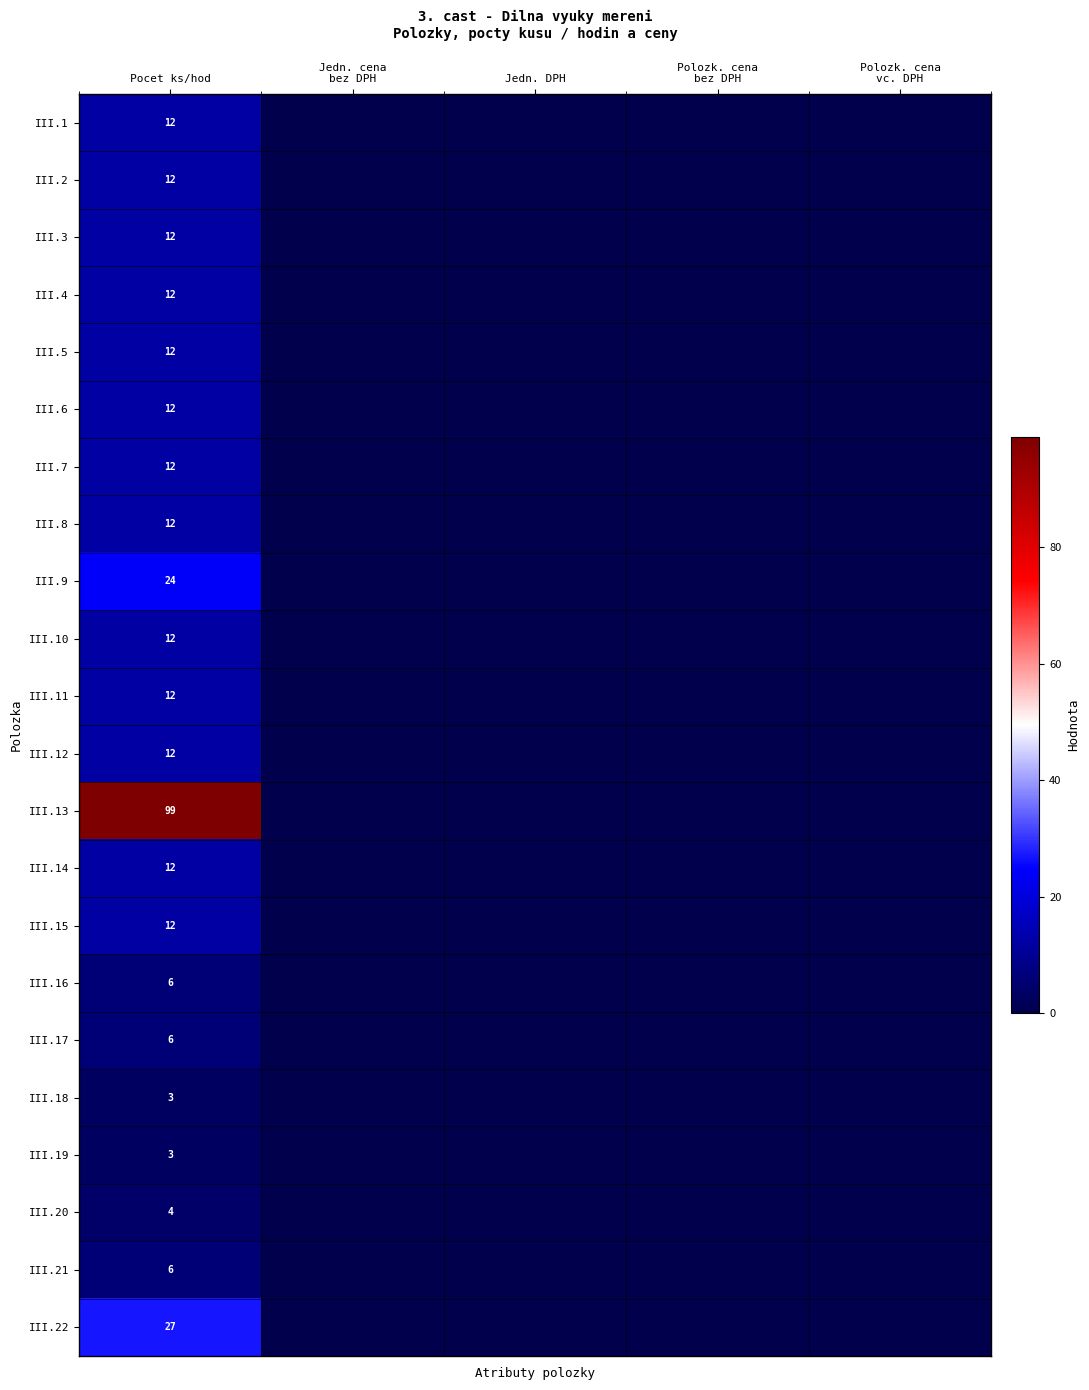

The III.7 series shows 7 at Pocet ks/hod. True or false?

False